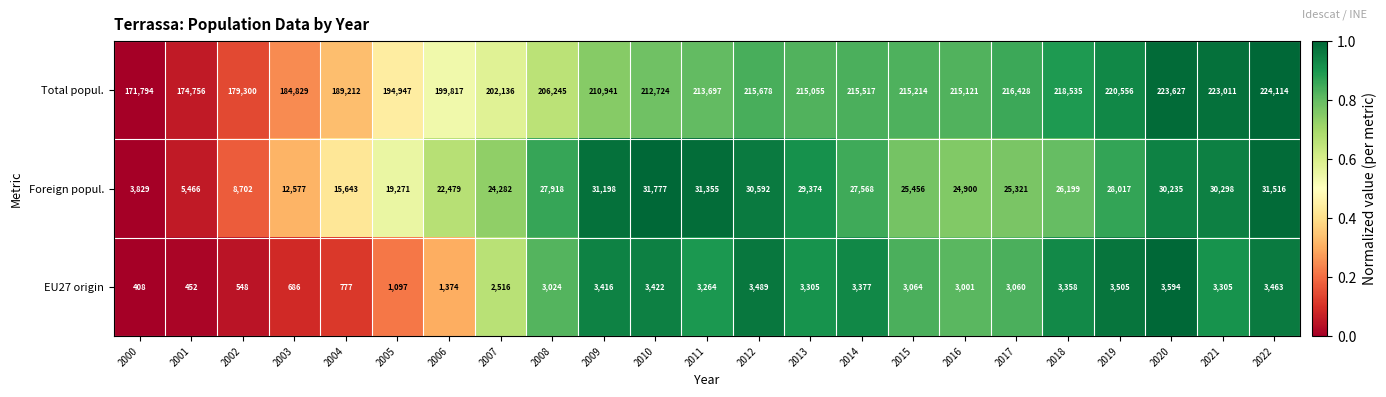

The value of EU27 origin at 2012 is 3489. True or false?

True